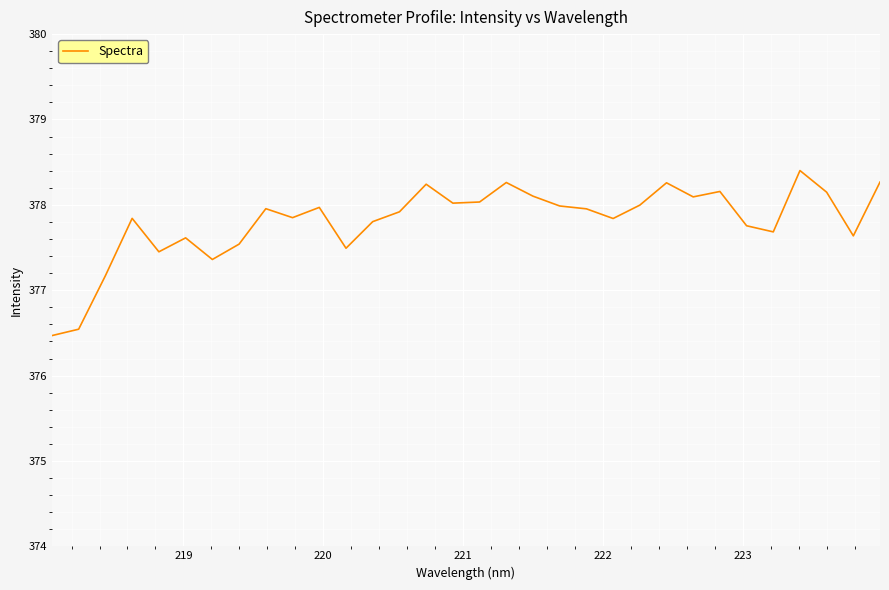

What is the maximum value shown in the chart?

378.4